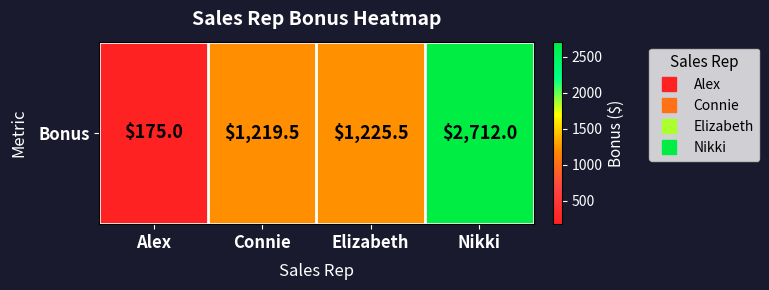

At which category does the chart reach its minimum across all series?

Alex